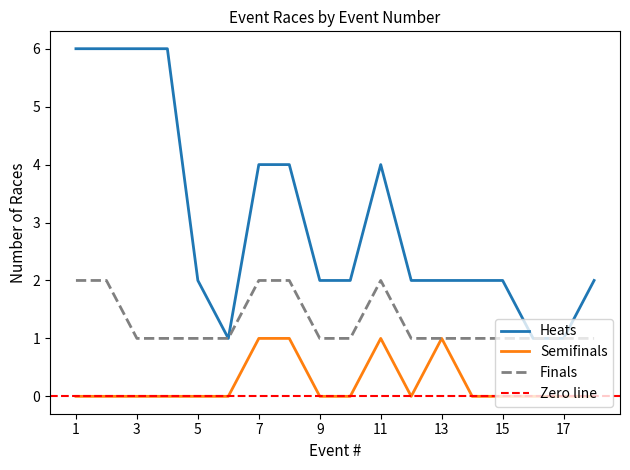

True or false: Finals and Heats cross at least once.

False